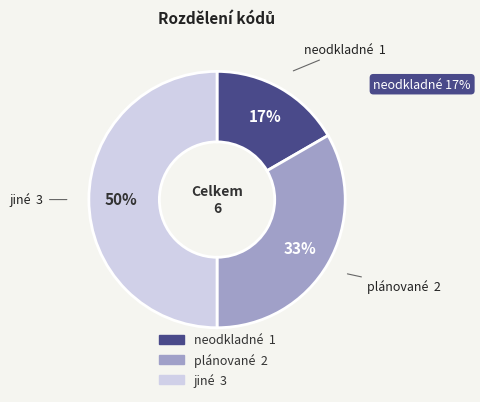

Do plánované and jiné together represent more than half of the pie?

Yes